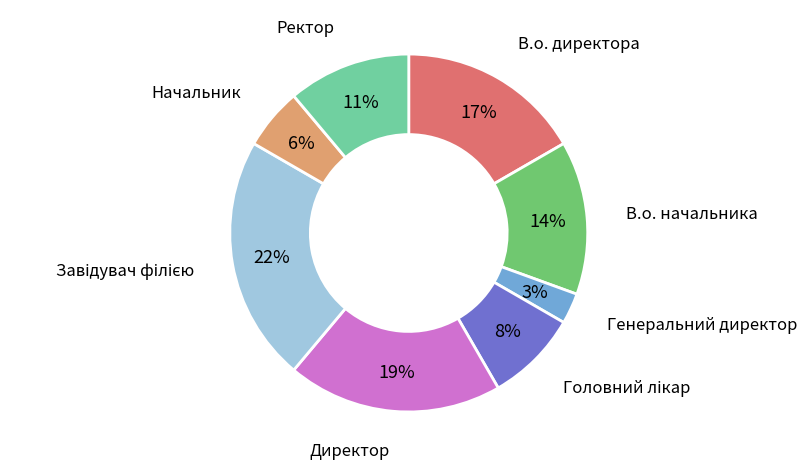

What percentage is the Директор slice, to the nearest percent?

19%